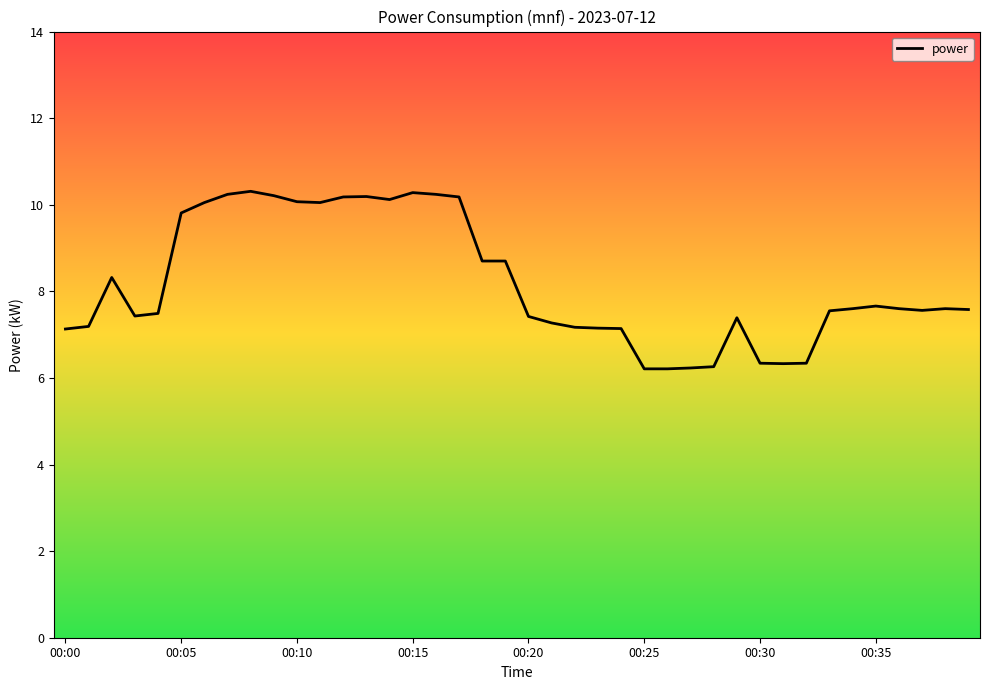

What is the difference between the maximum and minimum values?

4.1